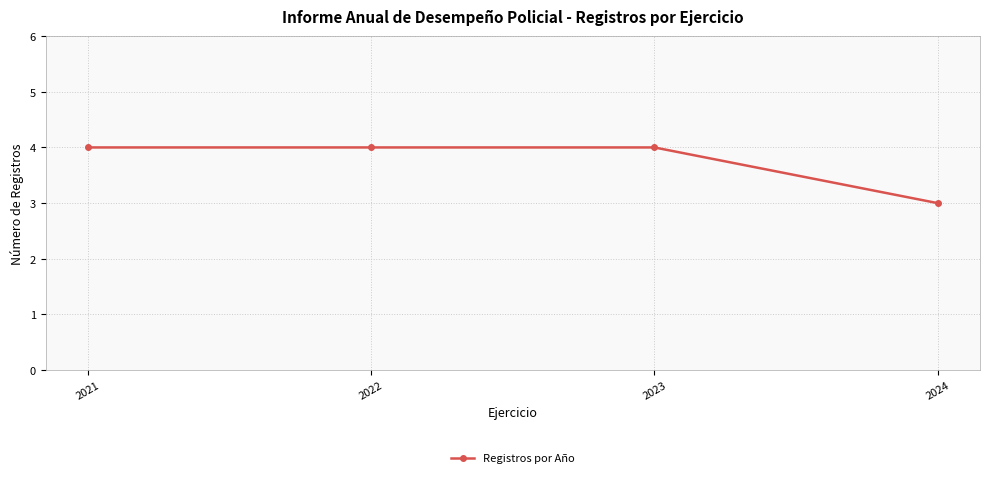

Approximately how many times larger is the value at 2022 compared to 2024?

1.3